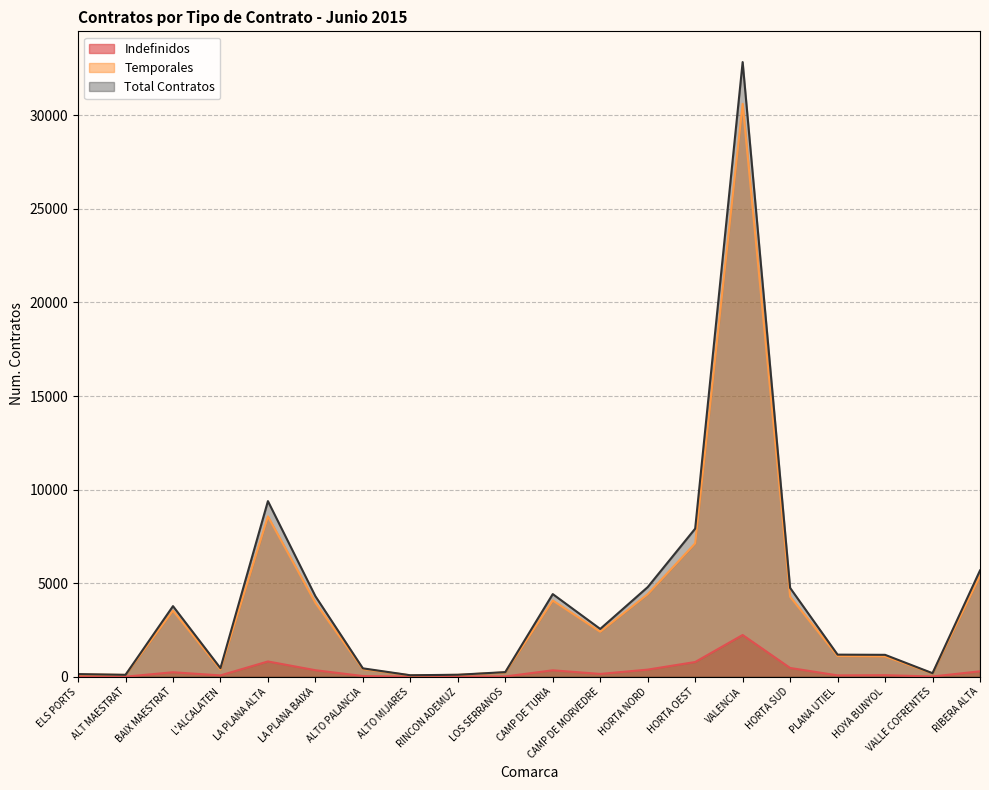

At which label is Indefinidos closest to 1118?

LA PLANA ALTA